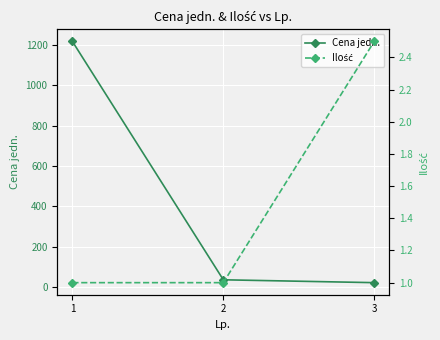

True or false: Cena jedn. has a value of 48.5 at 2.

False